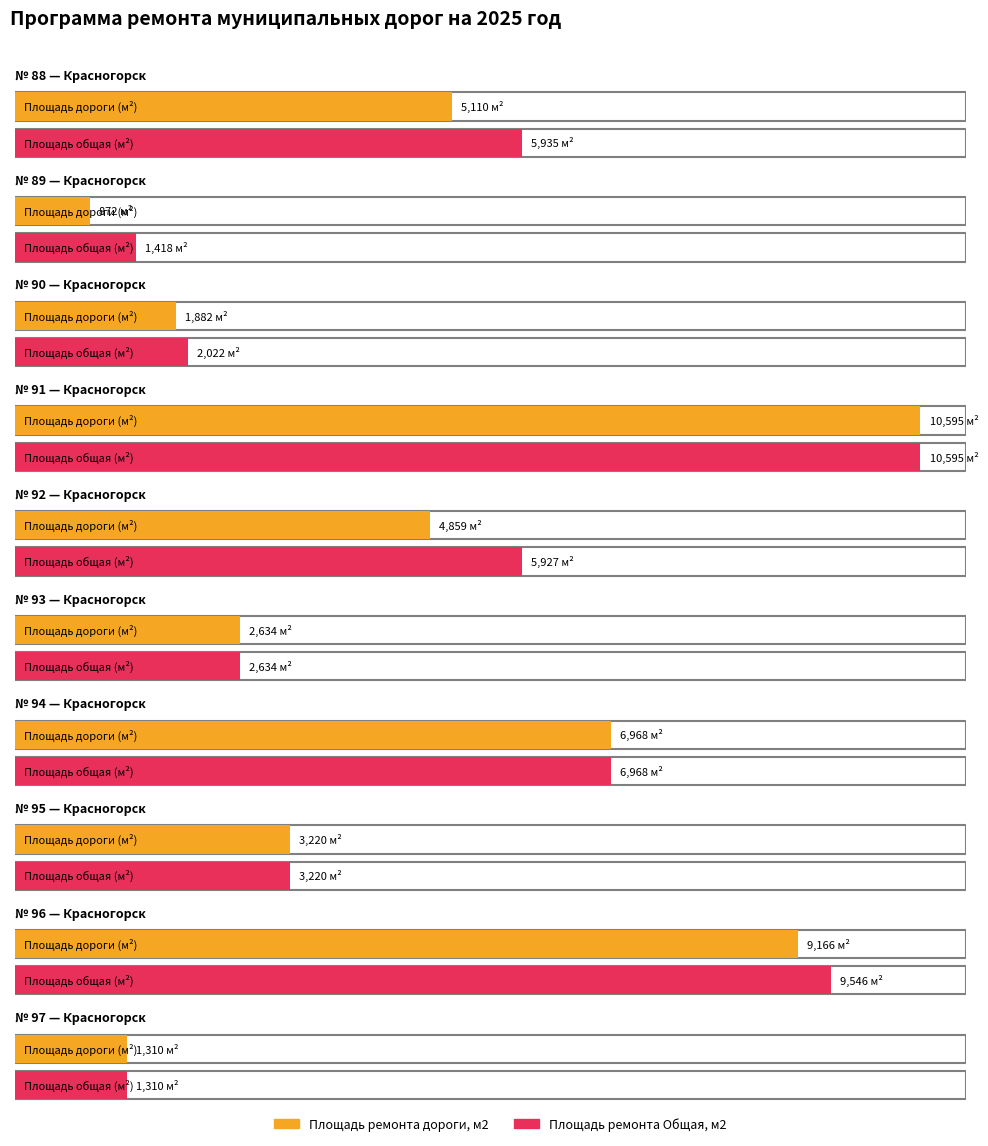

Is the value of Площадь ремонта Общая, м2 at 92 greater than the value of Площадь ремонта дороги, м2 at 88?

Yes